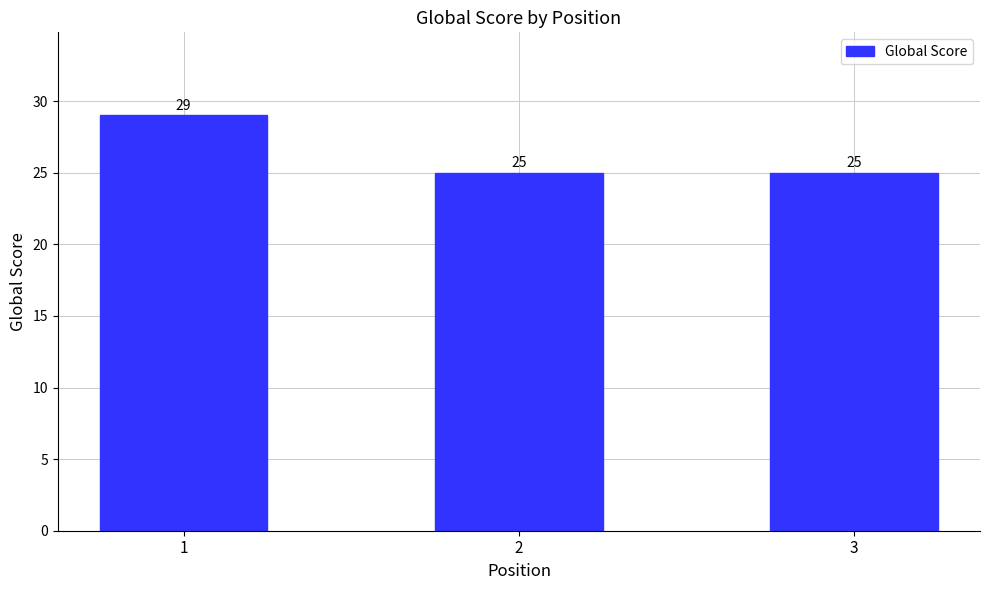

What is the approximate value at 2?

25